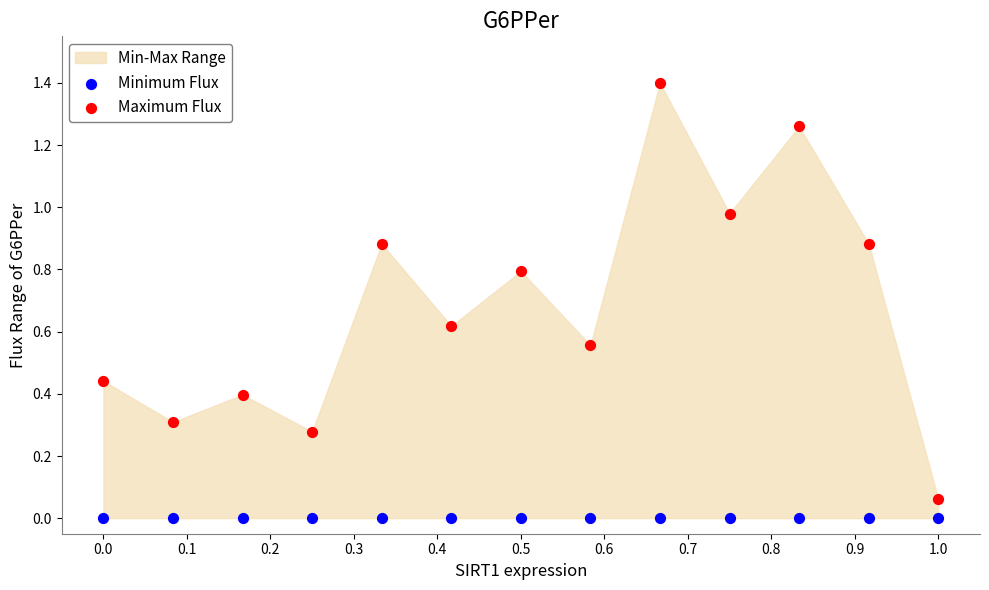

Which series contains the highest Y value?

Maximum Flux